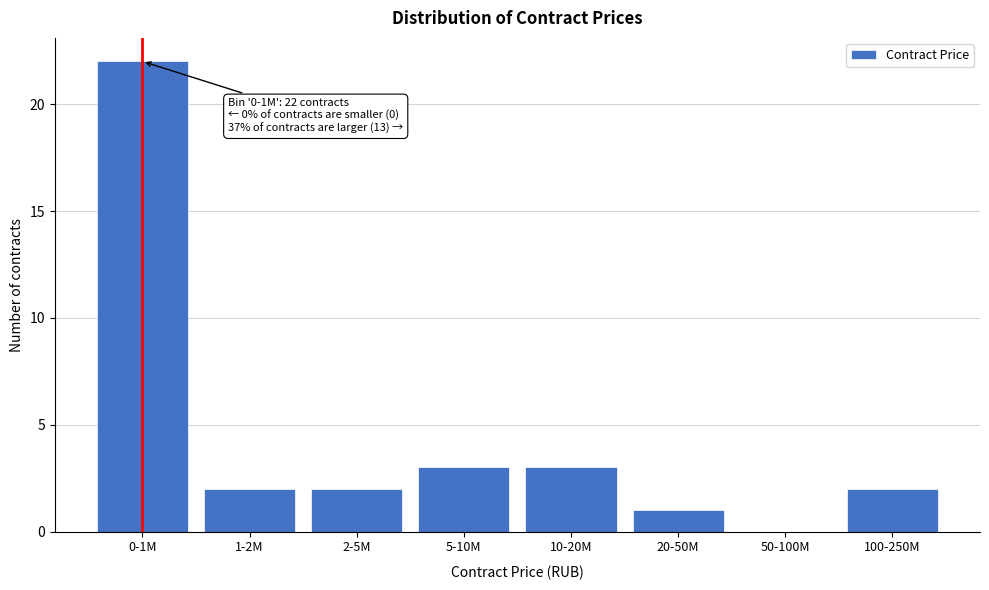

Reading left to right, extract all data points from this chart.

0-1M=22	1-2M=2	2-5M=2	5-10M=3	10-20M=3	20-50M=1	50-100M=0	100-250M=2